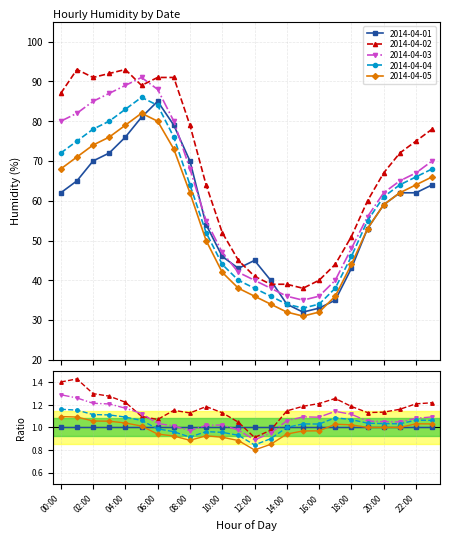

What are all the series names shown in the legend?

2014-04-01, 2014-04-02, 2014-04-03, 2014-04-04, 2014-04-05